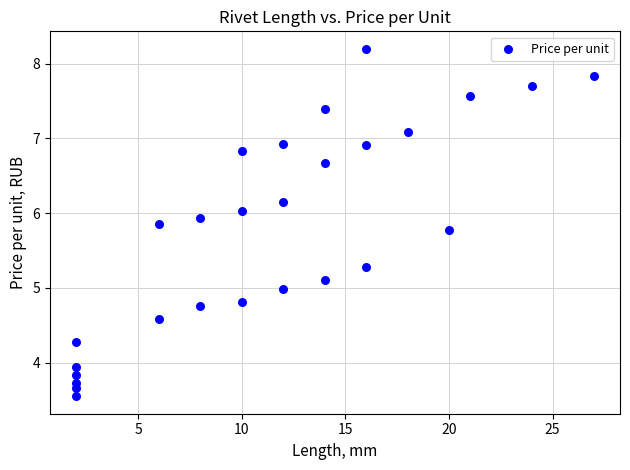

How many data points are displayed?

27